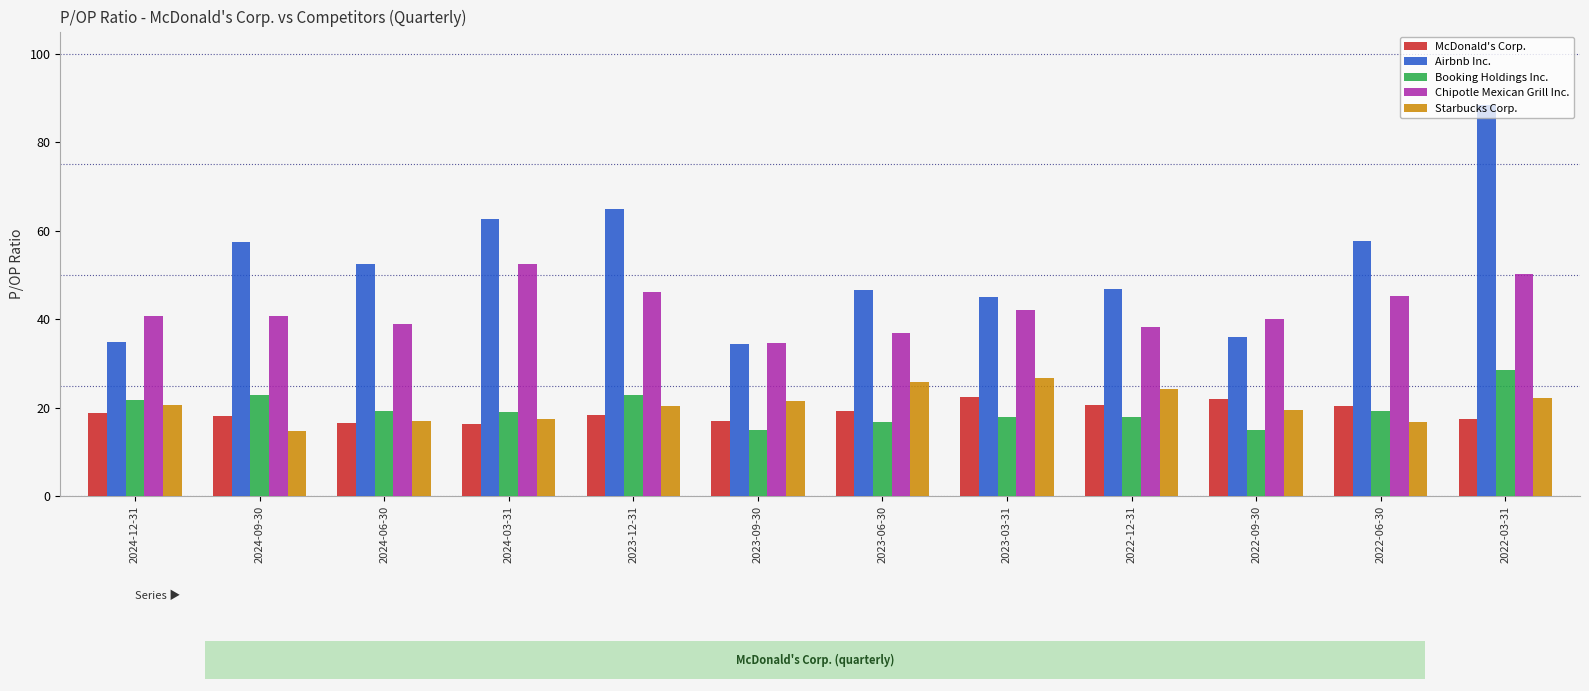

Which has a higher value, 2023-12-31 or 2022-06-30?

2022-06-30